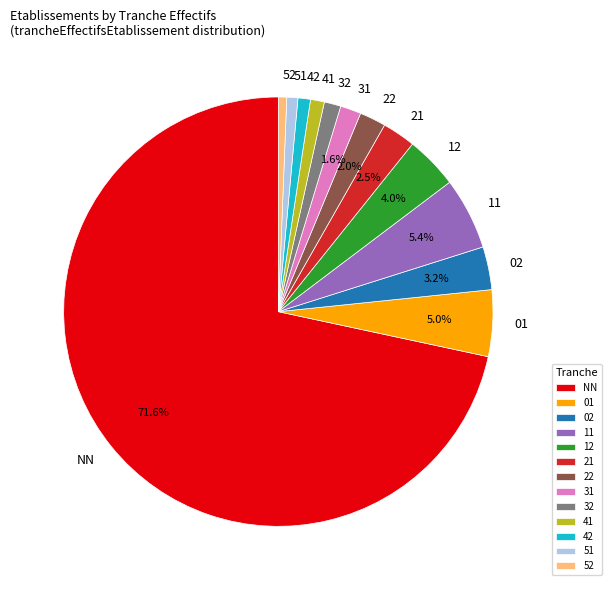

What percentage is NOT represented by 22?

98.0%